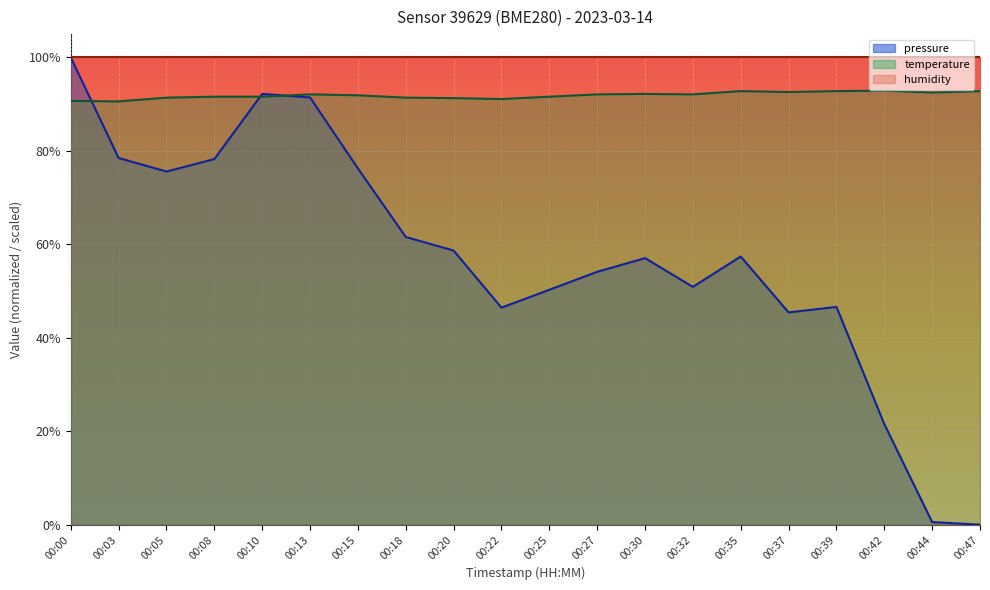

Between which two adjacent categories do pressure and temperature first intersect?

00:00 and 00:03